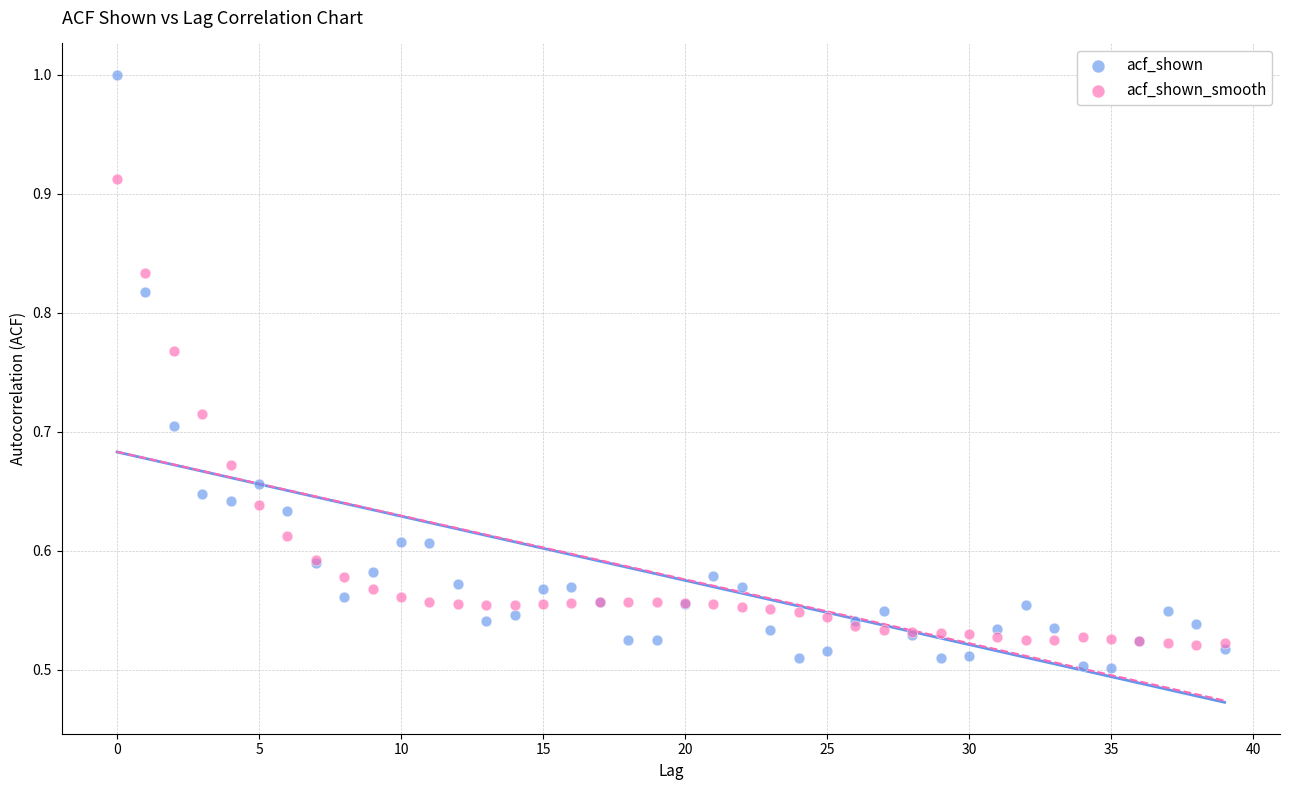

Which series contains the highest Y value?

acf_shown